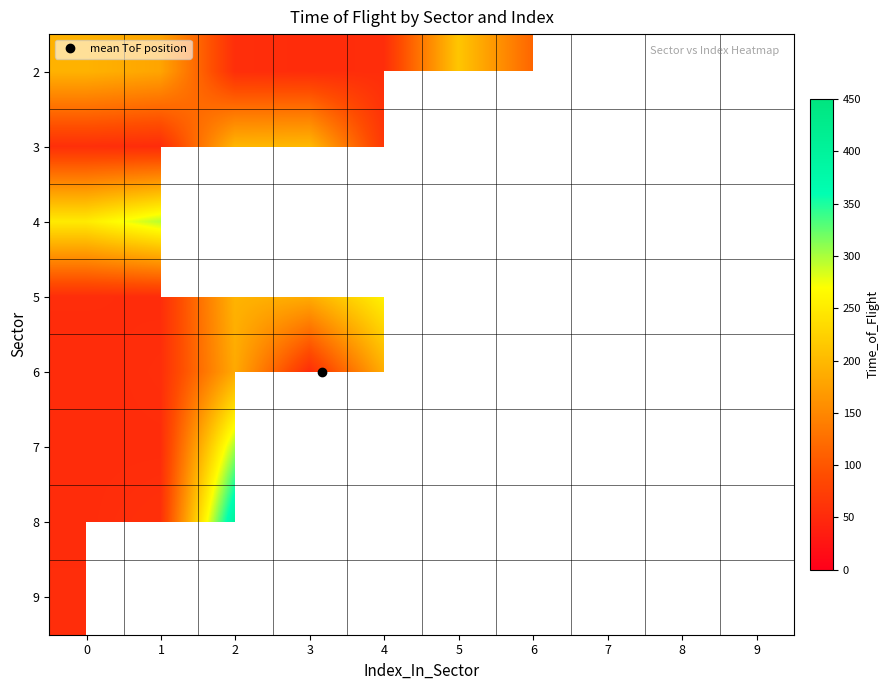

How many distinct data groups are displayed?

8